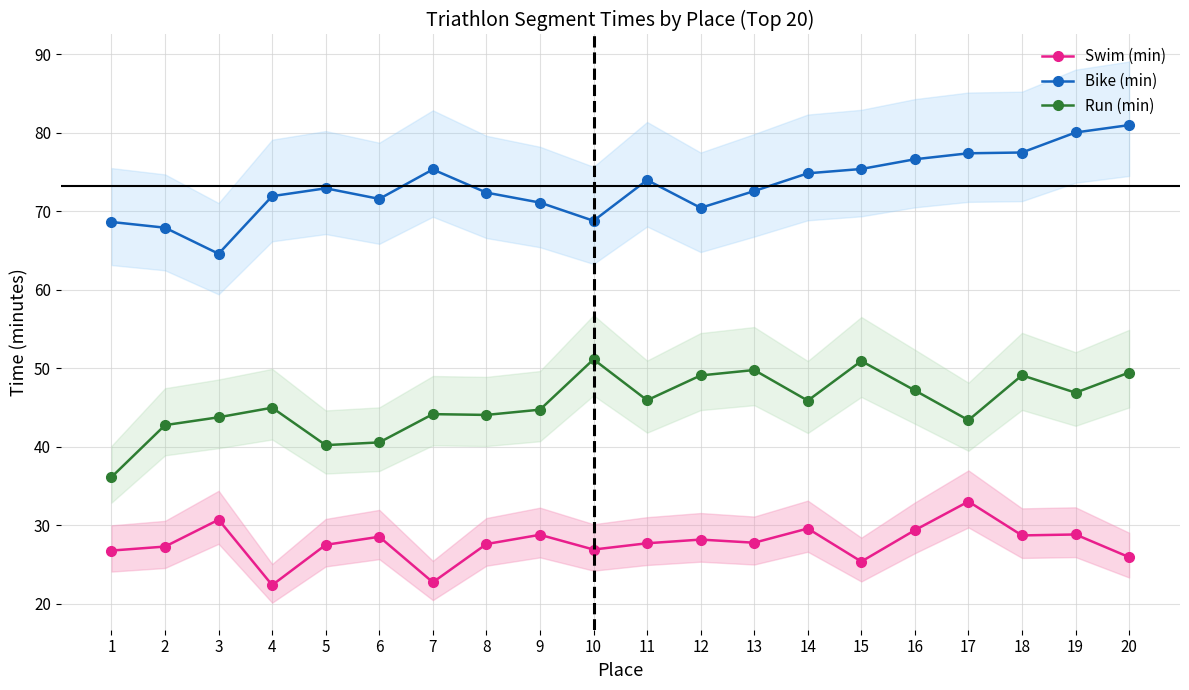

In Run (min), how many points are lower than both neighbors (excluding endpoints)?

6